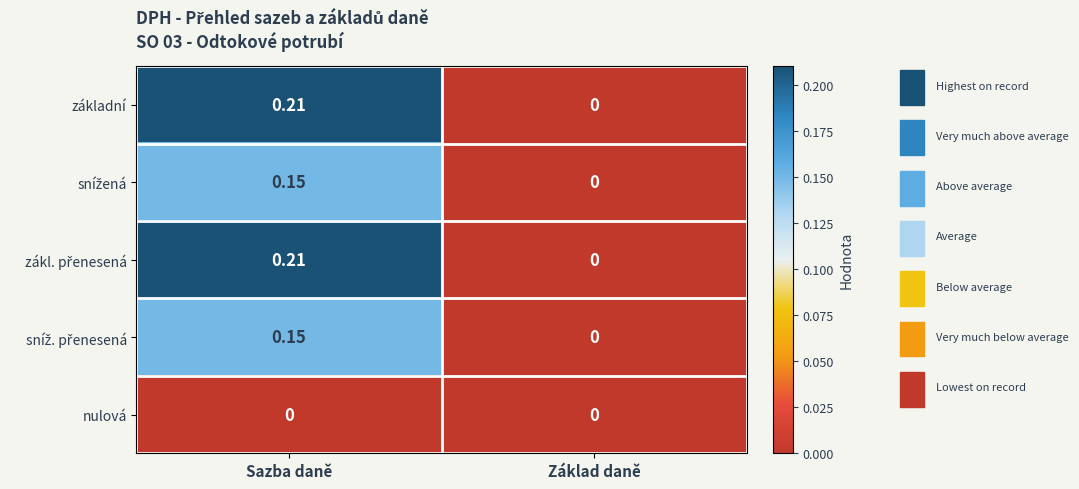

At which category is the sum across all series the highest?

Sazba daně